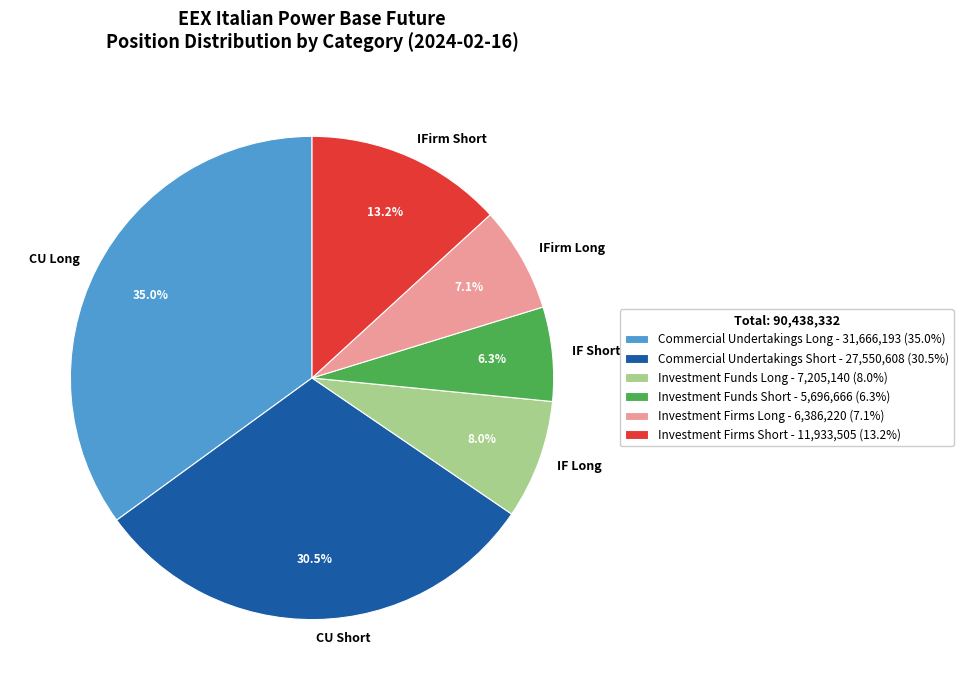

Rank the categories by value from lowest to highest.

IF Short, IFirm Long, IF Long, IFirm Short, CU Short, CU Long